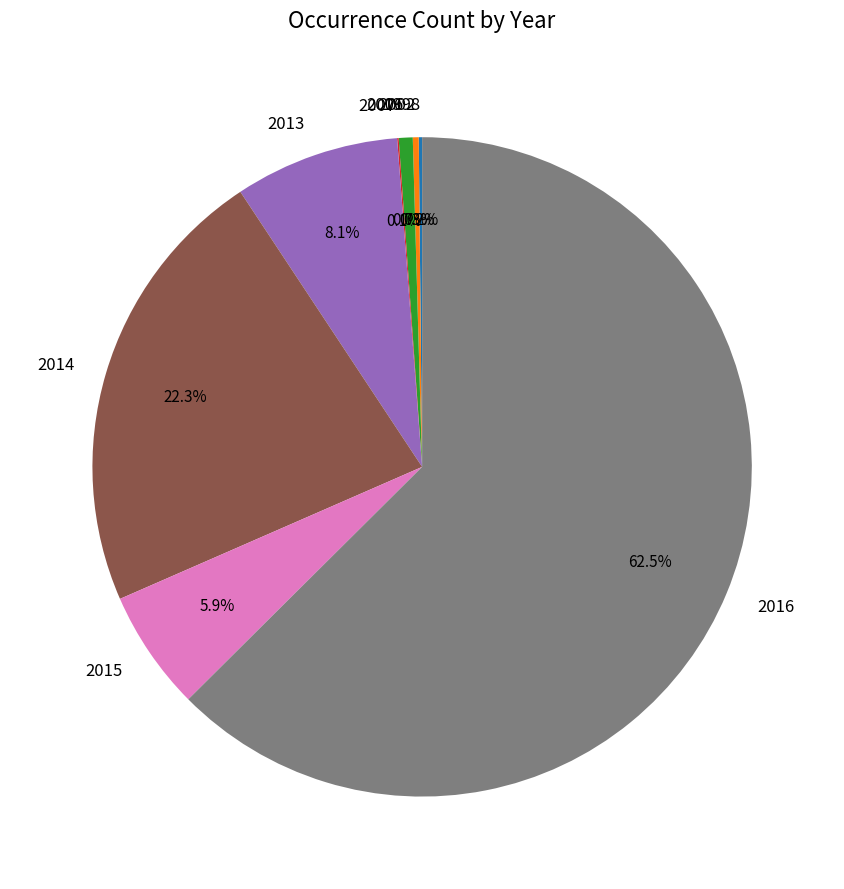

Does 2006 represent more than half of the total?

No